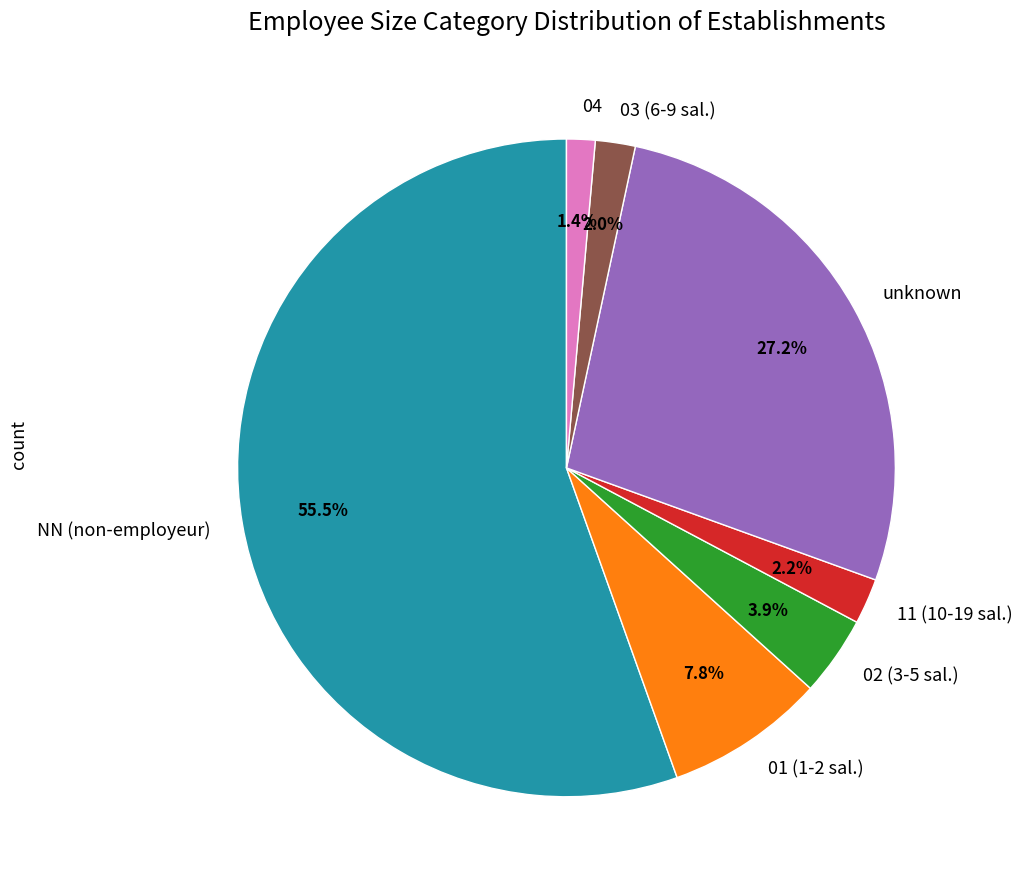

Does NN (non-employeur) account for over 50% of the chart?

Yes